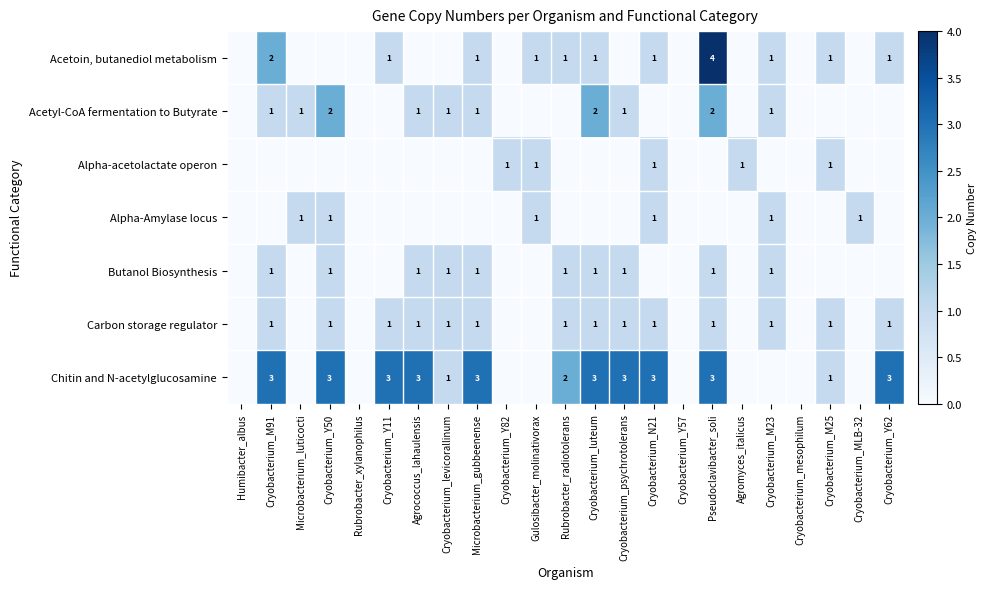

The value of Chitin and N-acetylglucosamine at Cryobacterium_M91 is 5. True or false?

False